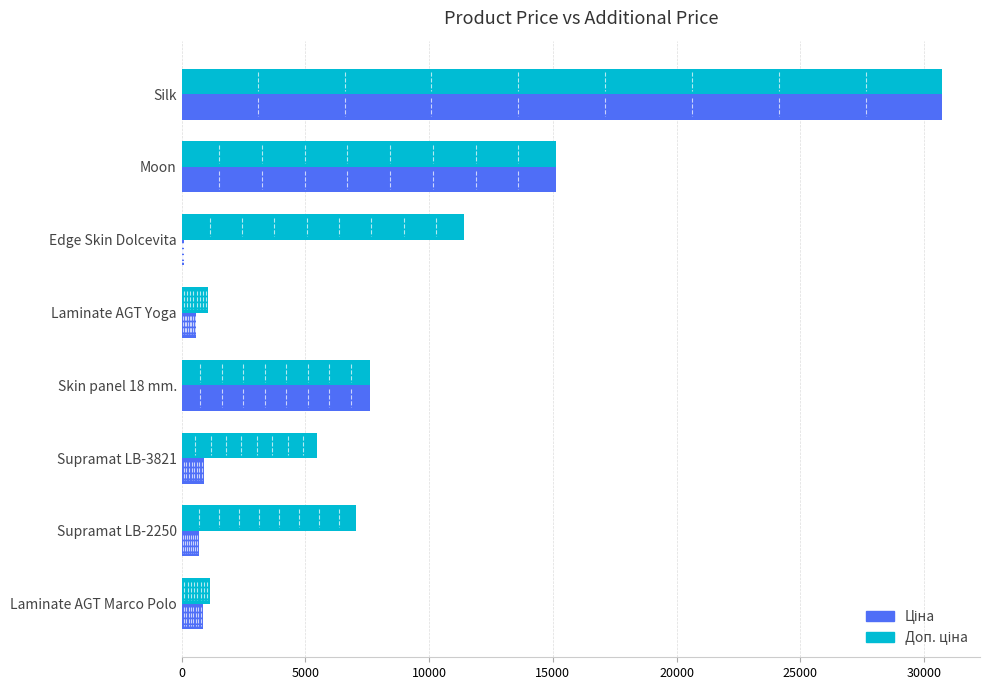

How many categories are shown in the chart?

8